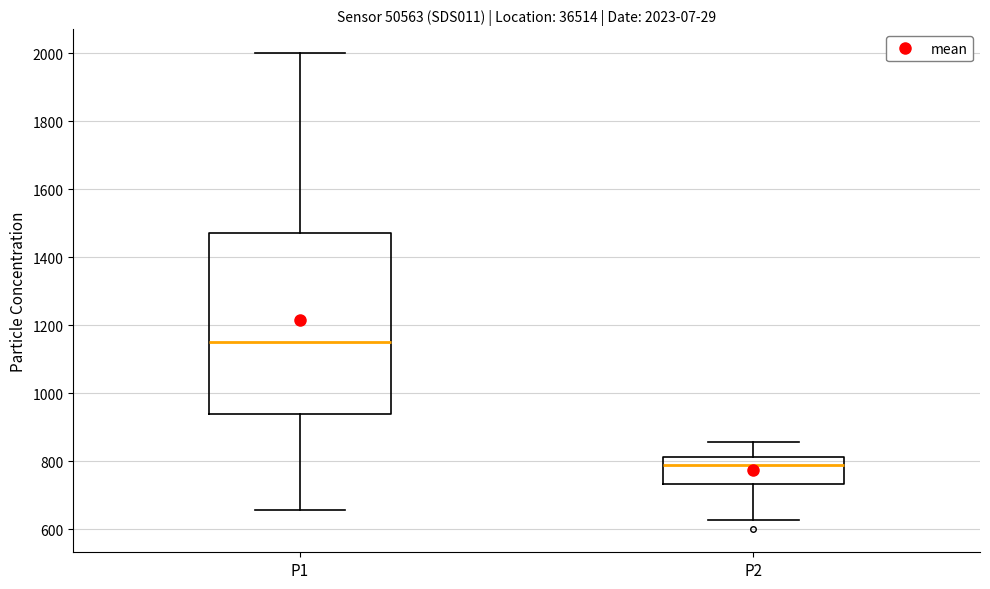

Which box is the tallest, from its lower edge to its upper edge?

P1